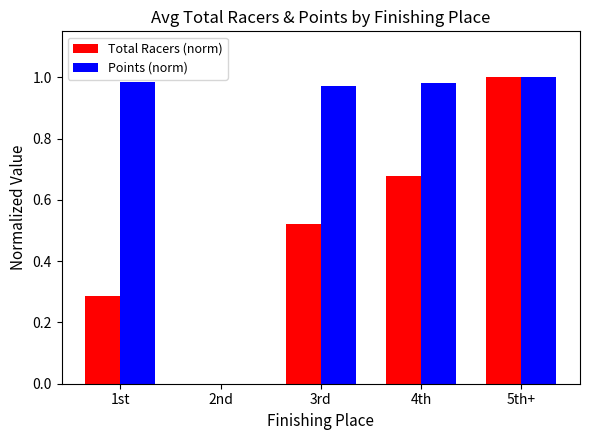

True or false: Total Racers (norm) has a value of -0.6 at 2nd.

False